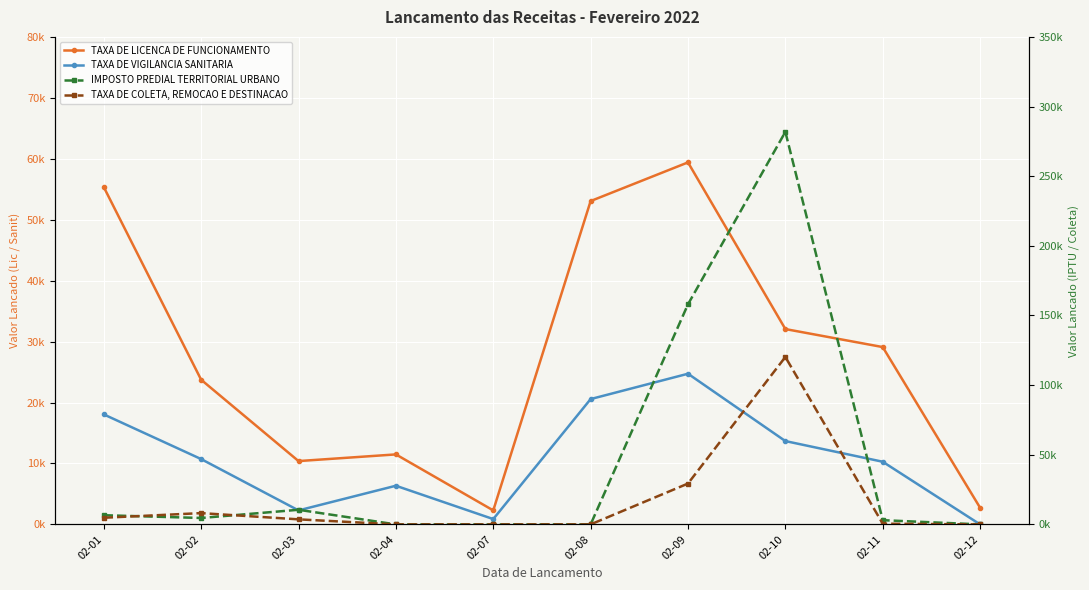

What is the difference between the highest and lowest values at 02-03?

8206.5